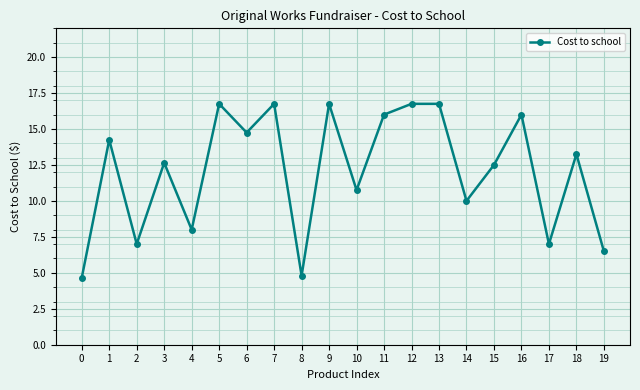

What is the average value?

12.1